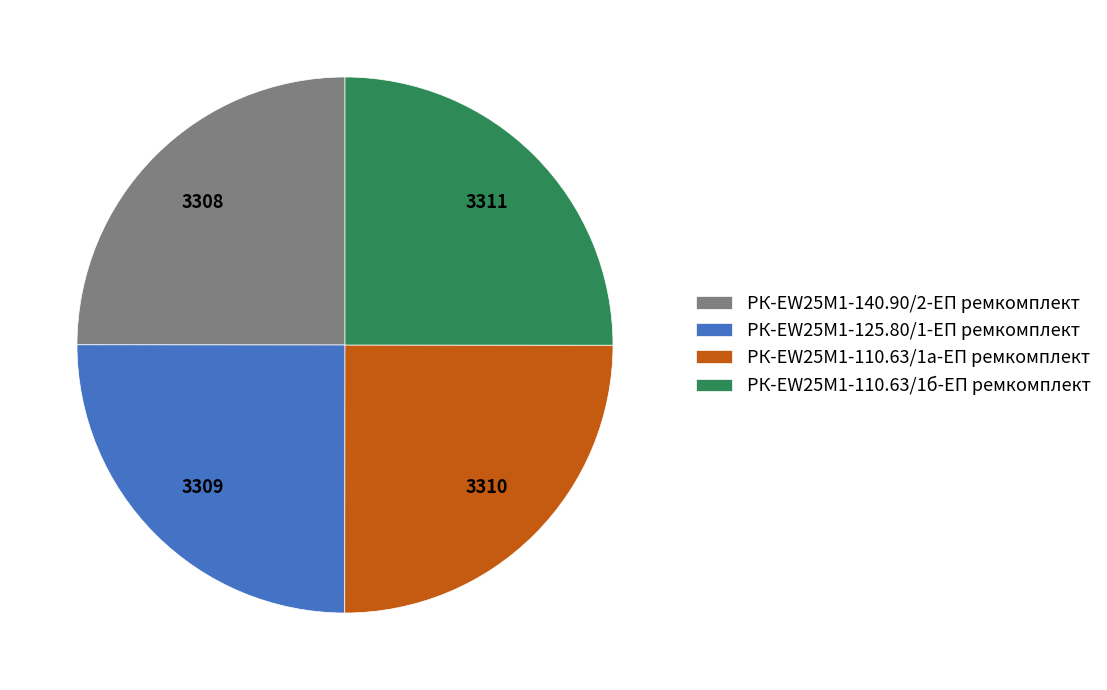

Is it true that РК-EW25M1-125.80/1-ЕП ремкомплект is 25% of the pie?

True